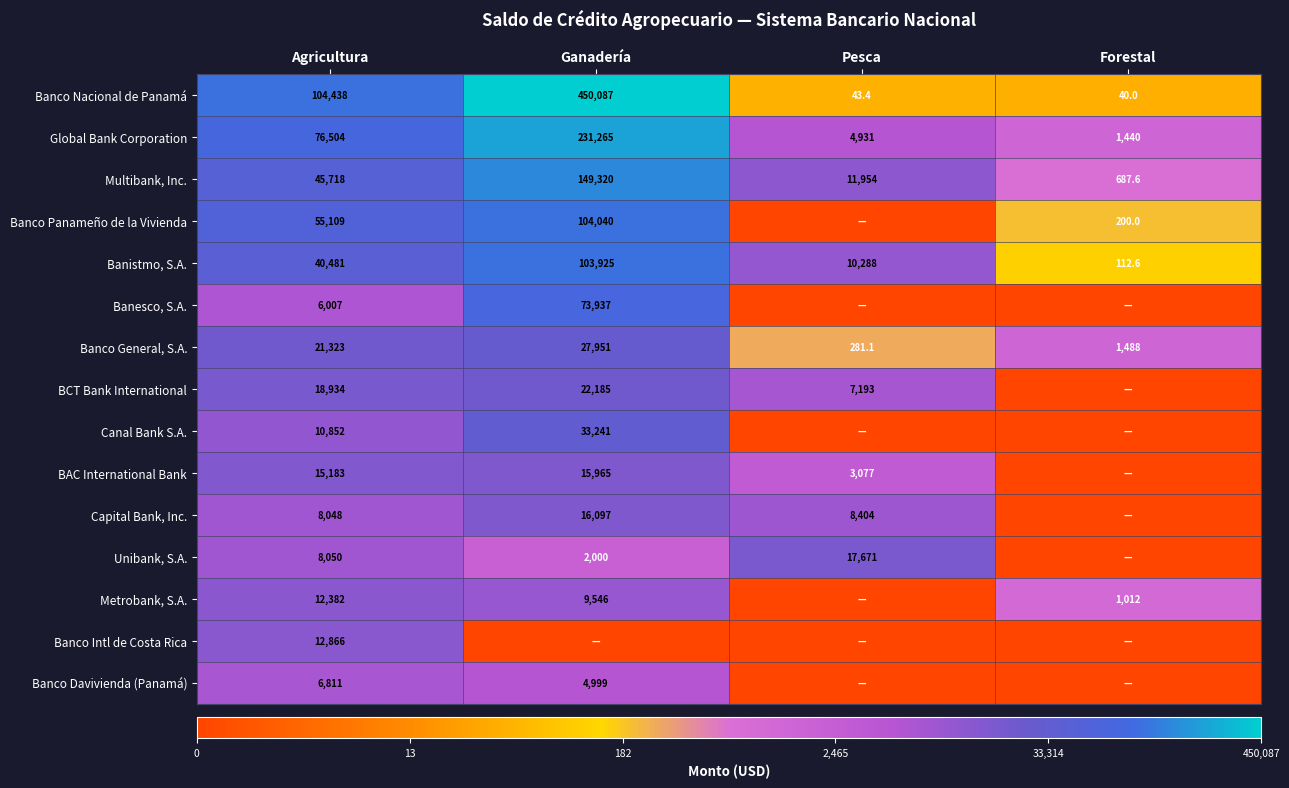

At Agricultura, list the series in order from largest to smallest.

Banco Nacional de Panamá, Global Bank Corporation, Banco Panameño de la Vivienda, Multibank, Inc., Banistmo, S.A., Banco General, S.A., BCT Bank International, BAC International Bank, Banco Intl de Costa Rica, Metrobank, S.A., Canal Bank S.A., Unibank, S.A., Capital Bank, Inc., Banco Davivienda (Panamá), Banesco, S.A.